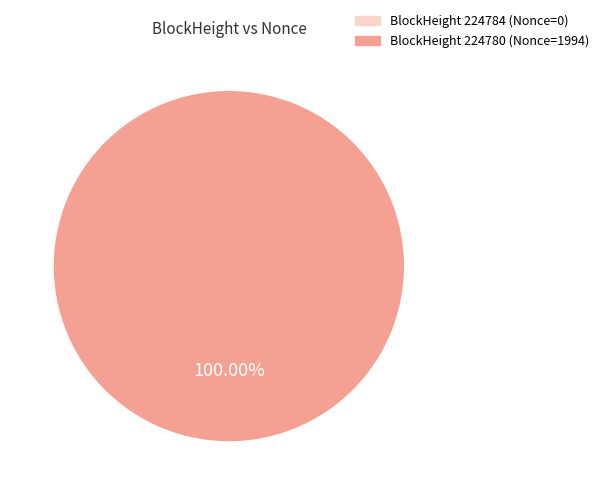

Which category has the biggest portion of the pie?

BlockHeight 224780 (Nonce=1994)